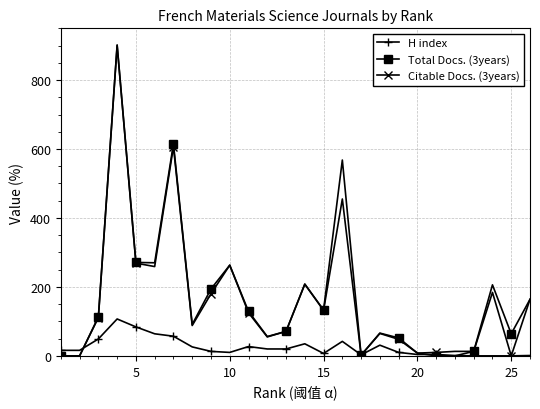

True or false: Citable Docs. (3years) has more than 1 points higher than both neighbors.

True